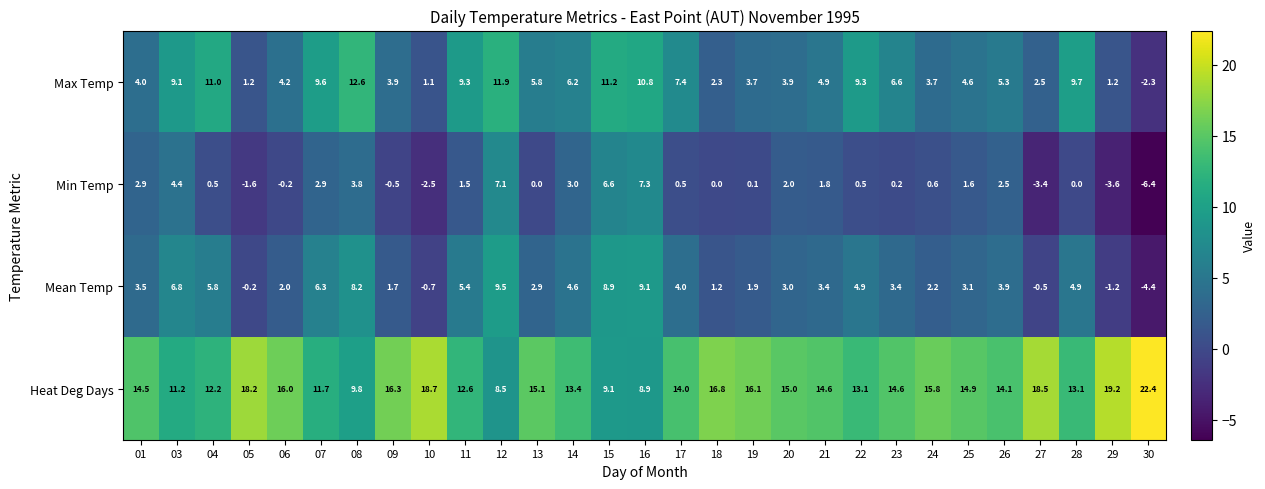

How many values in the Min Temp series are below 0?

7